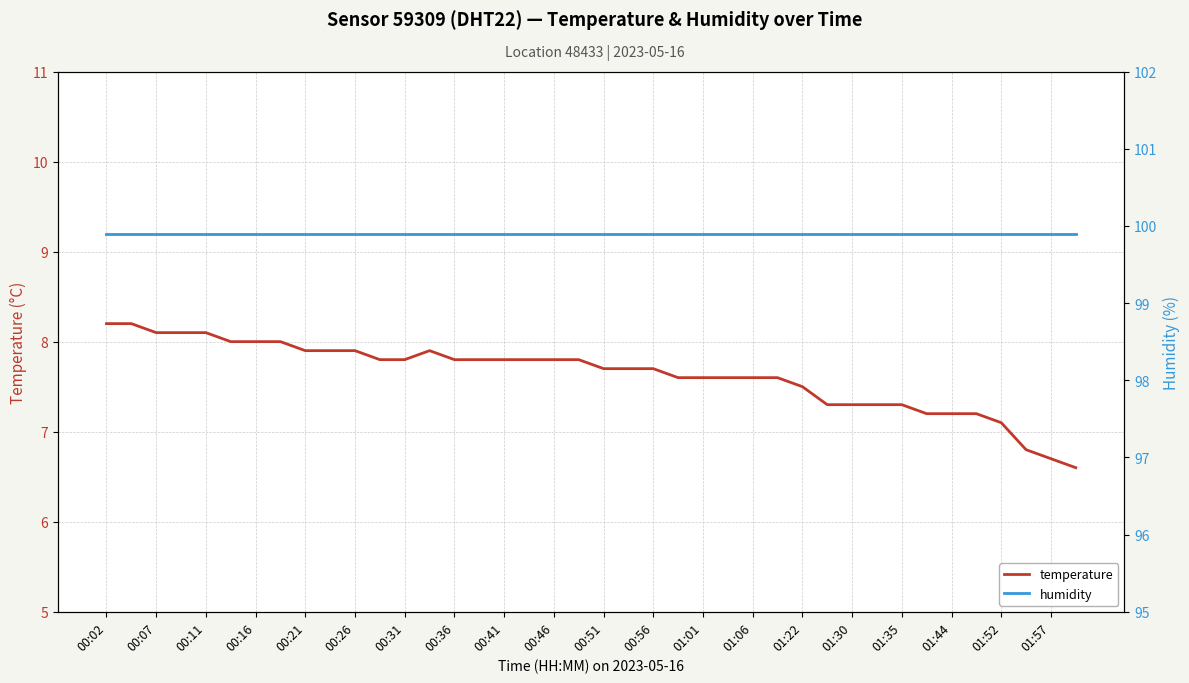

The temperature series shows 12.4 at 01:57. True or false?

False